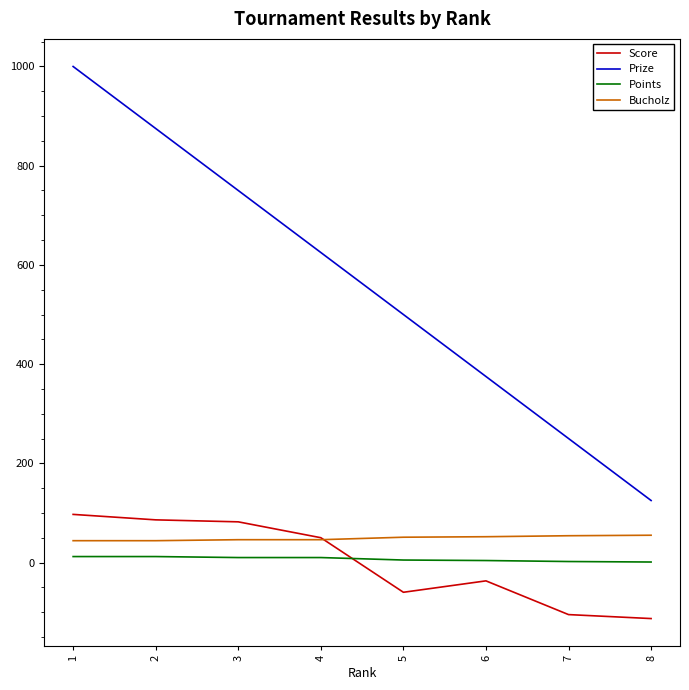

What are all the series names shown in the legend?

Score, Prize, Points, Bucholz